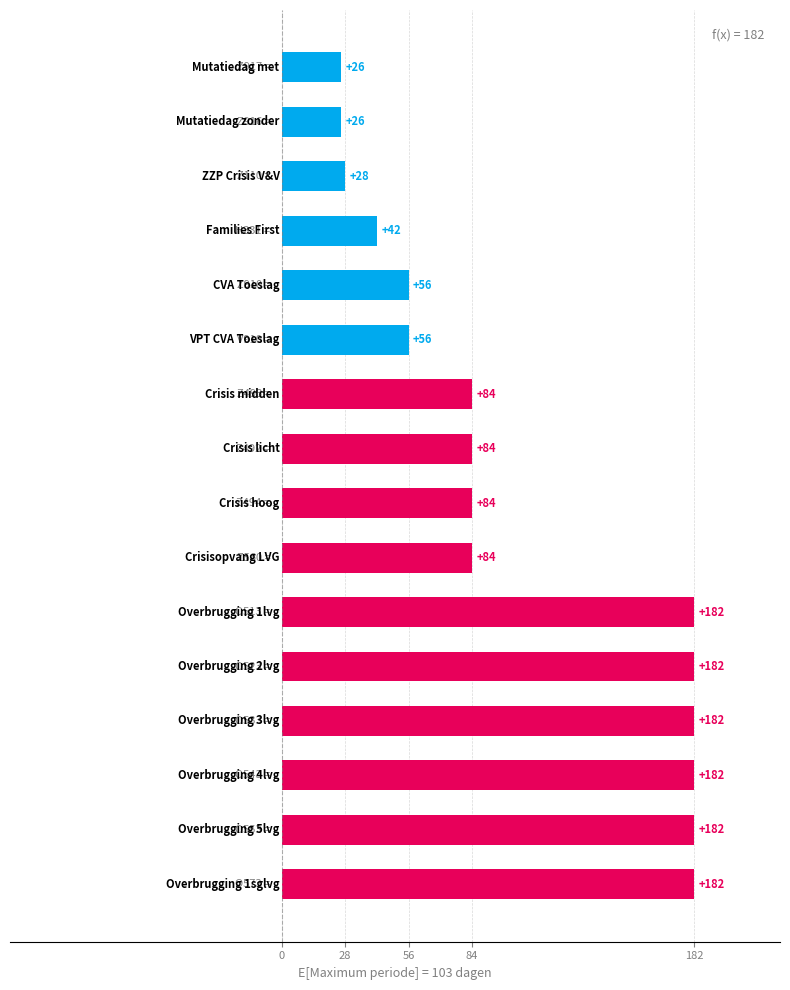

How many bars are there in total?

16